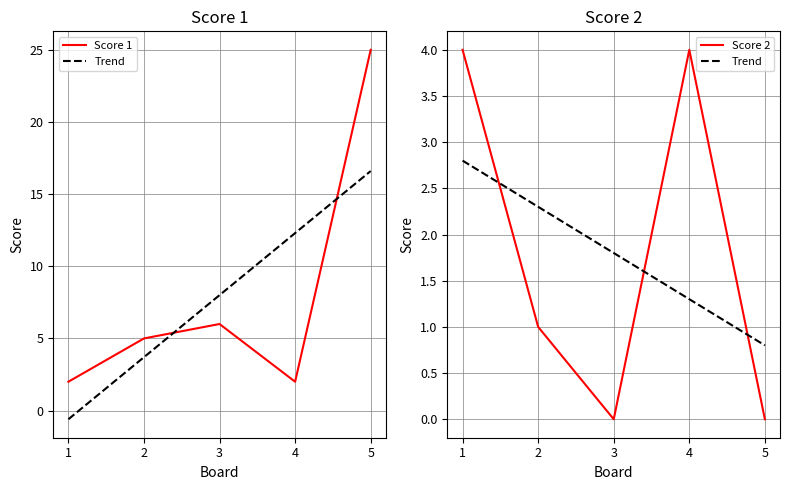

Which series changed the most between 1 and 4?

Trend